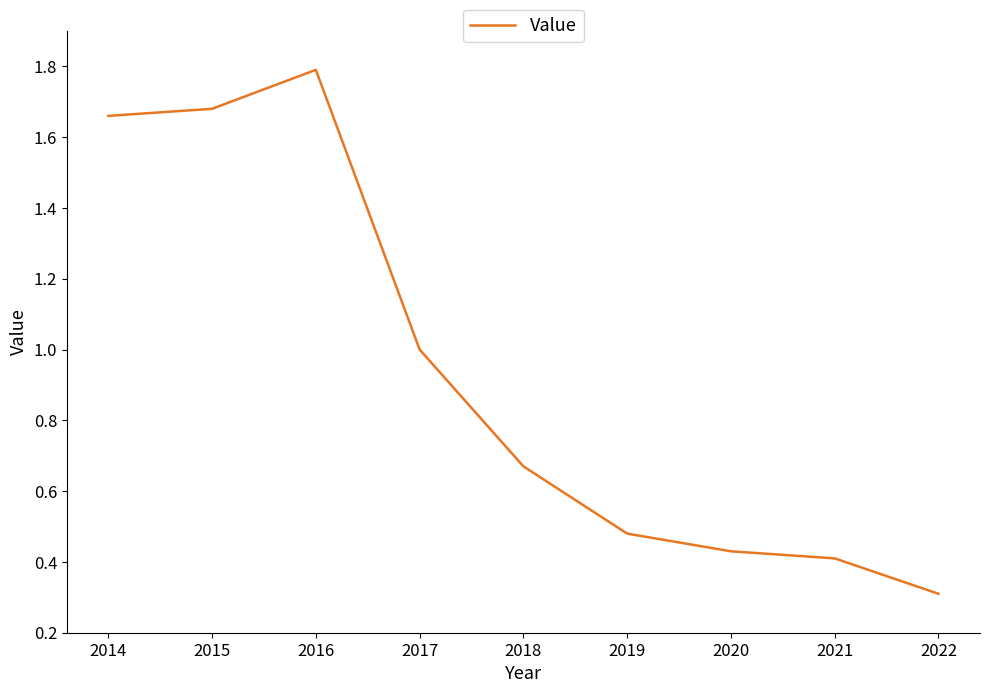

Is this an area chart (filled region under the line)?

No